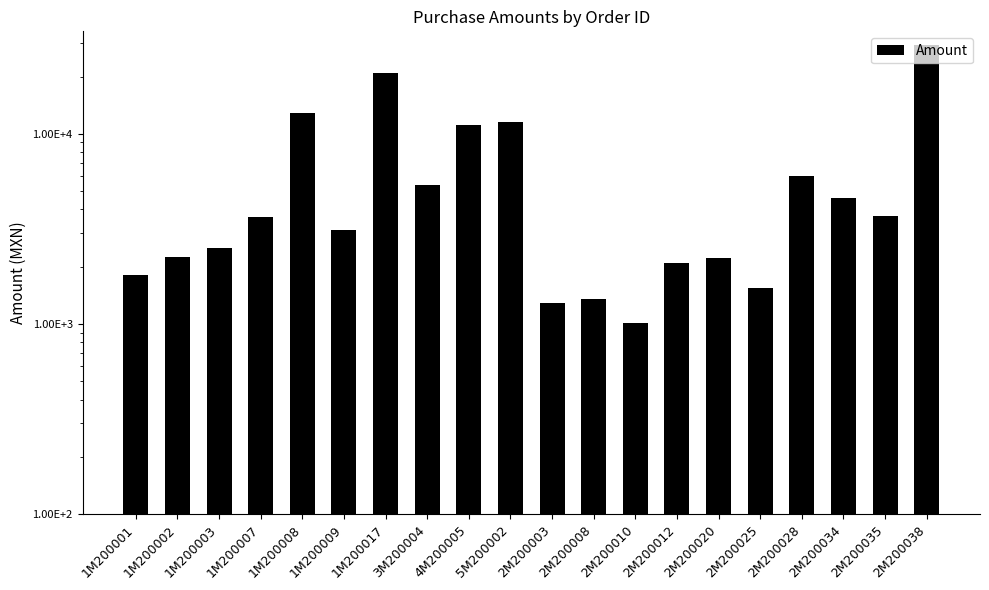

List the labels in order of value, smallest first.

2M200010, 2M200003, 2M200008, 2M200025, 1M200001, 2M200012, 2M200020, 1M200002, 1M200003, 1M200009, 1M200007, 2M200035, 2M200034, 3M200004, 2M200028, 4M200005, 5M200002, 1M200008, 1M200017, 2M200038